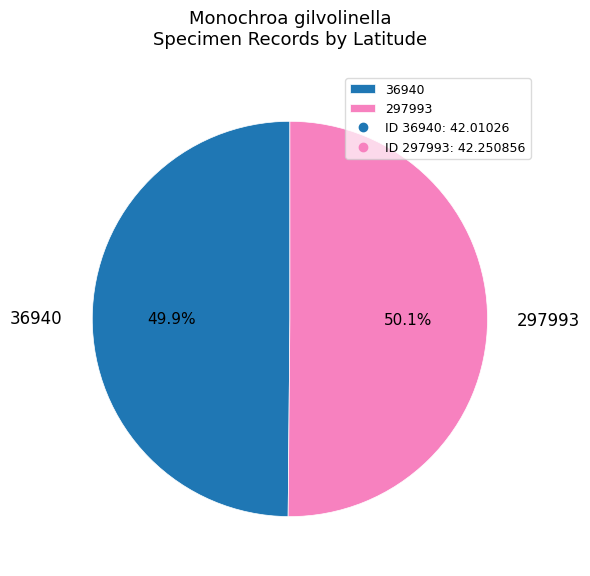

Does any single category account for the majority?

Yes